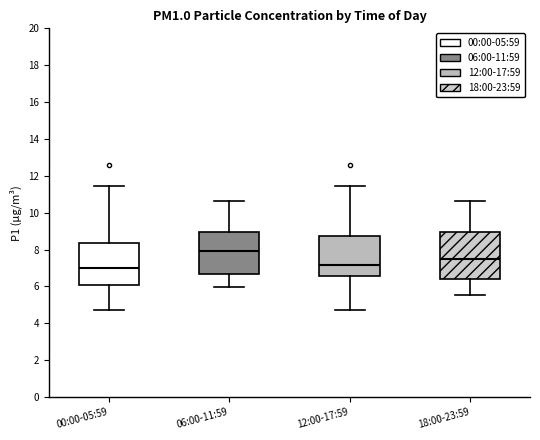

Where does the median line of the box for 18:00-23:59 sit on the y-axis? The values are not printed on the chart, so give them approximately, as read against the axis.

7.4